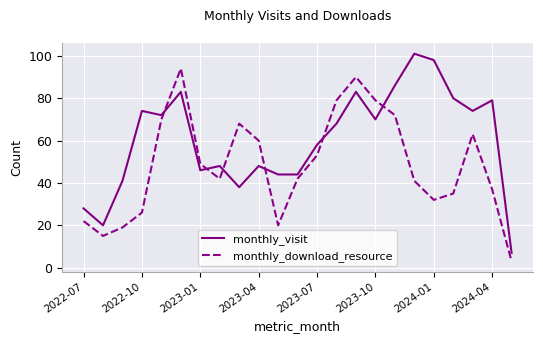

After their last crossing, which series has the higher values: monthly_visit or monthly_download_resource?

monthly_visit